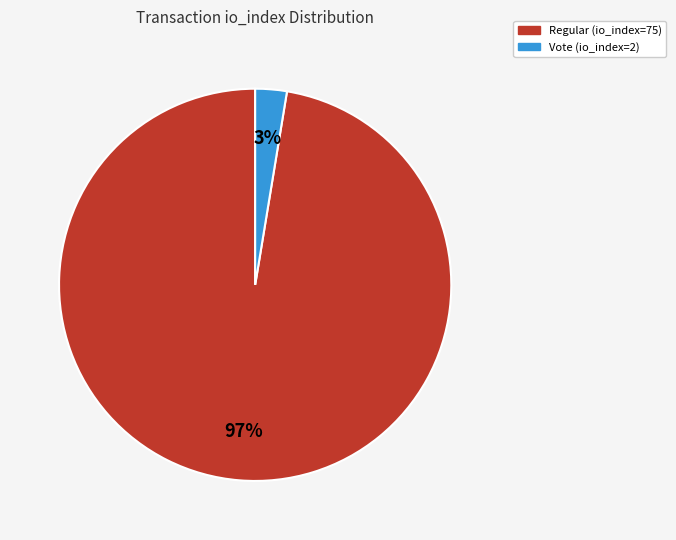

Is the sum of Regular (io_index=75) and Vote (io_index=2) greater than half?

Yes